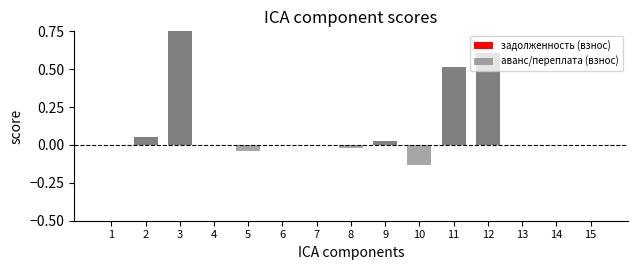

Reading left to right, what are all the values shown in this chart?

задолженность (взнос): 1=0.0	2=0.1	3=1.0	4=0.0	5=0.0	6=0.0	7=0.0	8=0.0	9=0.0	10=0.0	11=0.5	12=0.6	13=0.0	14=0.0	15=0.0
аванс/переплата (взнос): 1=0.0	2=0.0	3=0.0	4=0.0	5=-0.0	6=0.0	7=0.0	8=-0.0	9=0.0	10=-0.1	11=0.0	12=0.0	13=0.0	14=0.0	15=0.0